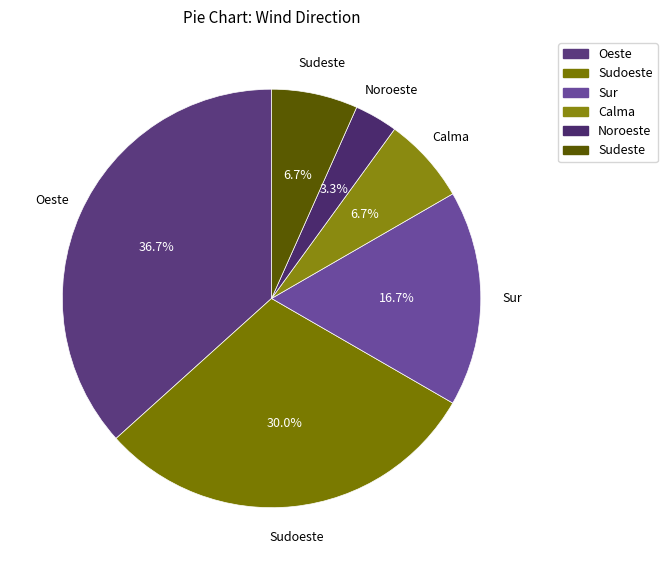

Approximately how many times larger is the value at Sur compared to Sudeste?

2.5